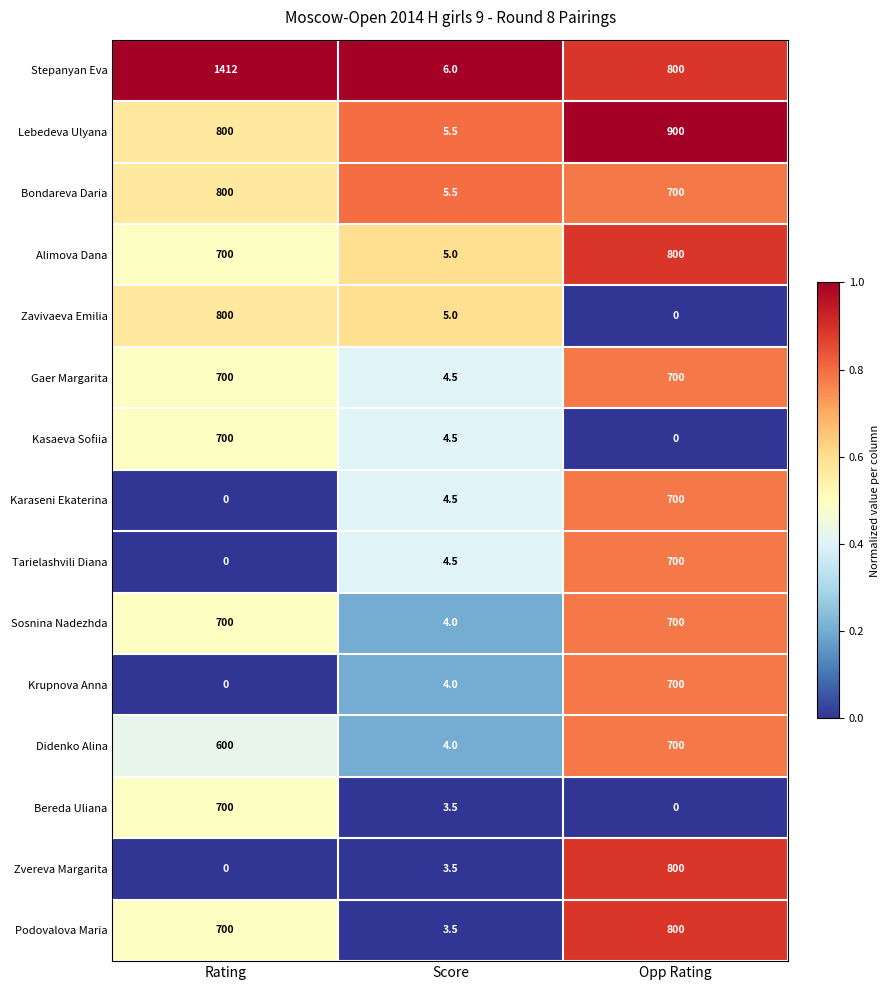

Where is Kasaeva Sofiia nearest to the value 350?

Score